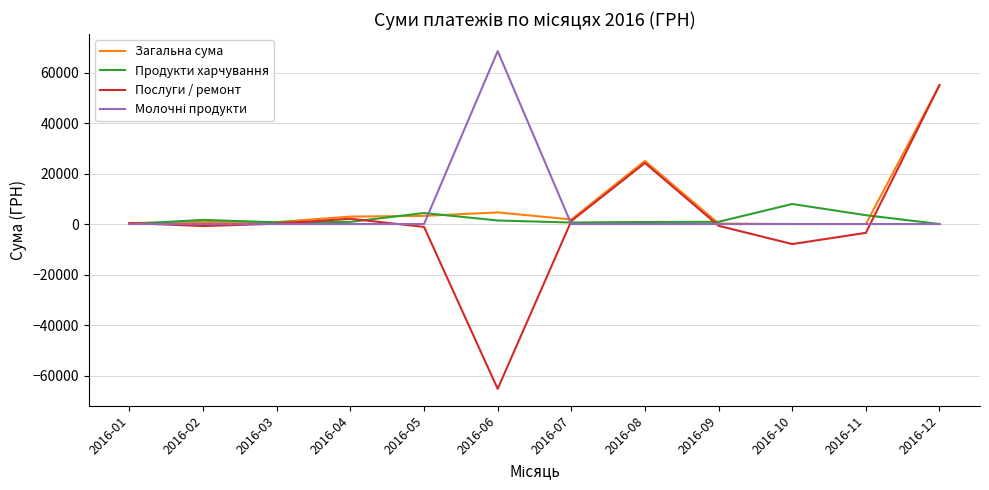

Which series has the largest range (max minus min)?

Послуги / ремонт